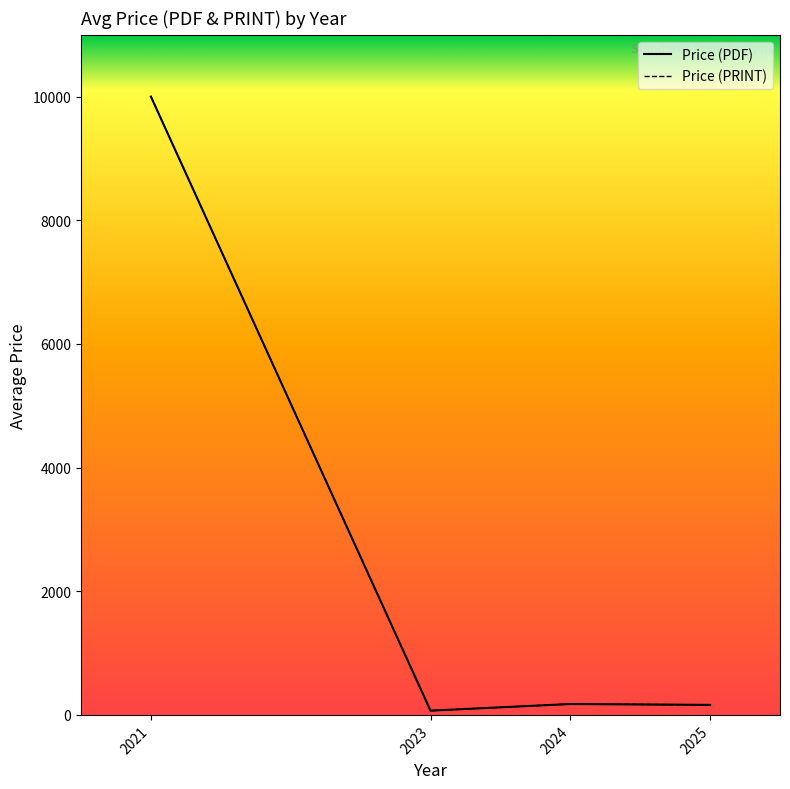

What is the sum of all Price (PDF) values?

10406.7